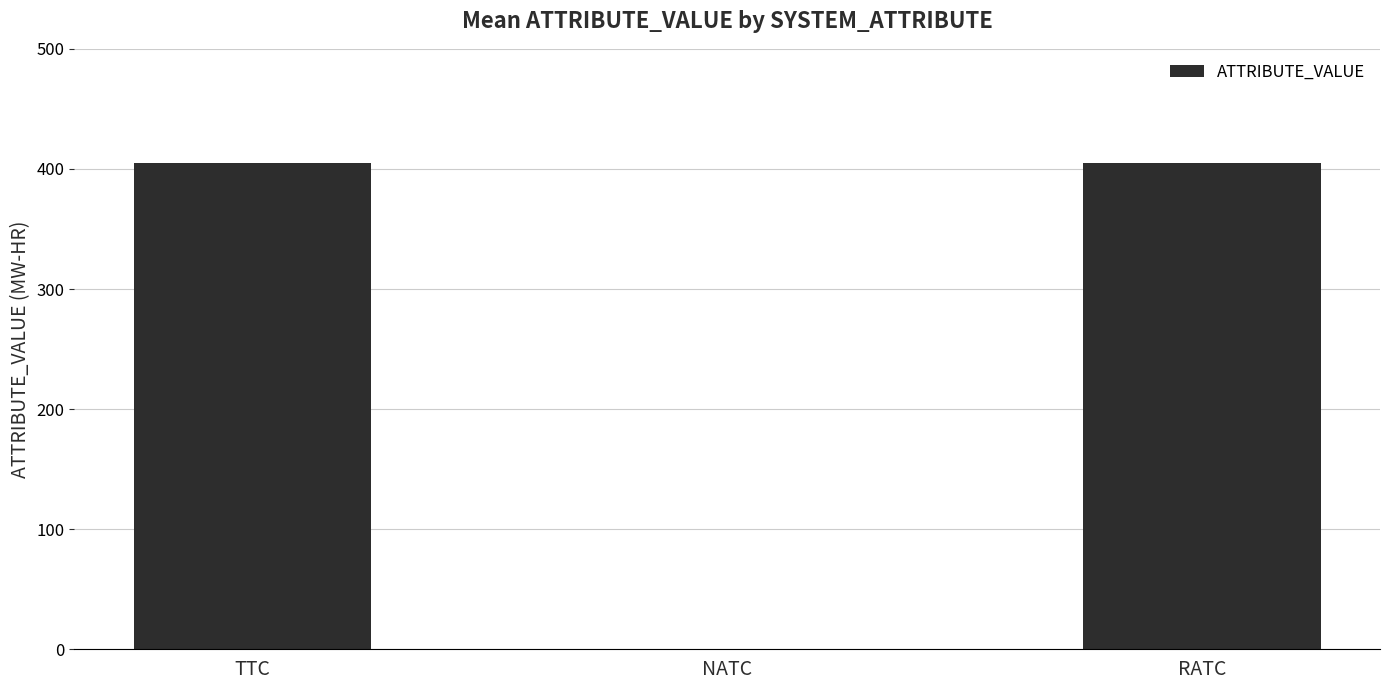

How many categories are shown in the chart?

3